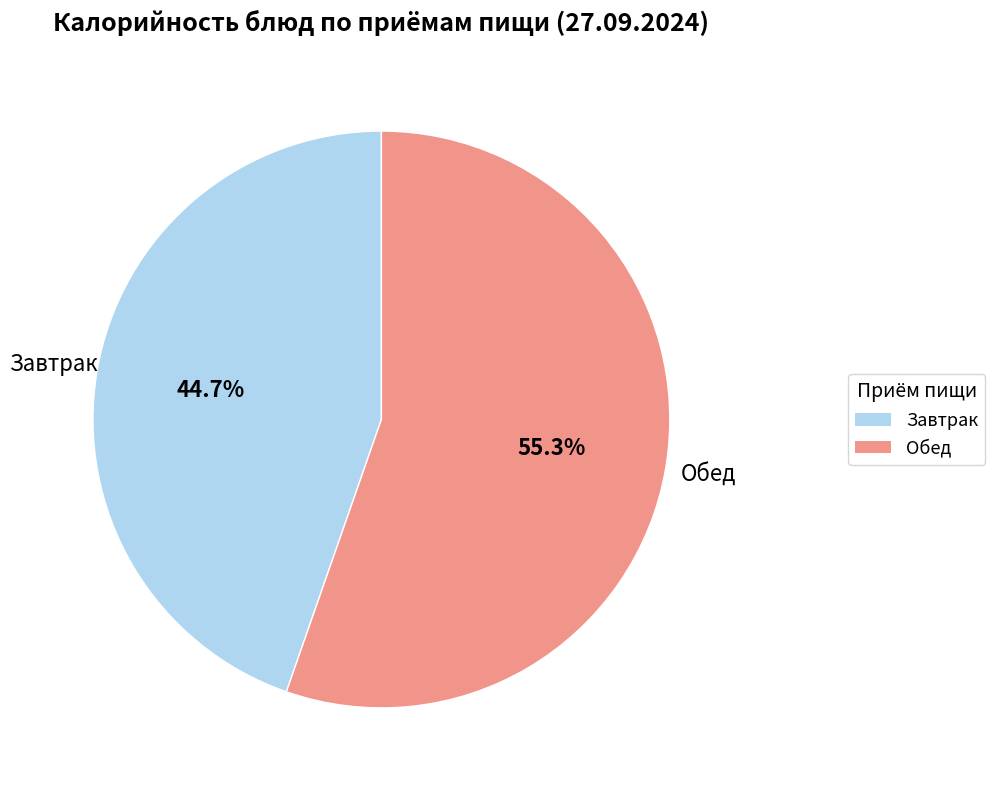

Is there a majority slice in this chart?

Yes